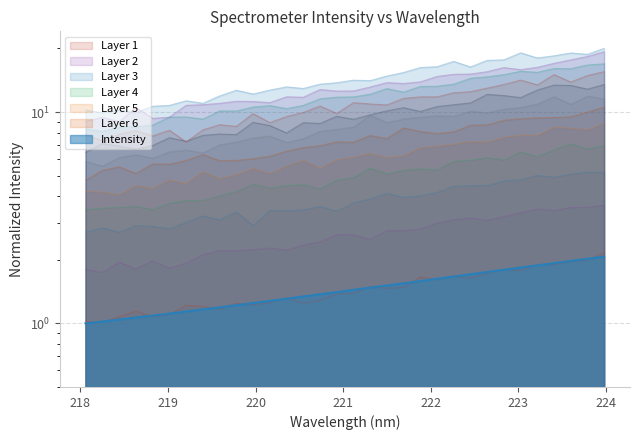

What is the change in value from 218.442 to 221.6902?

+0.5